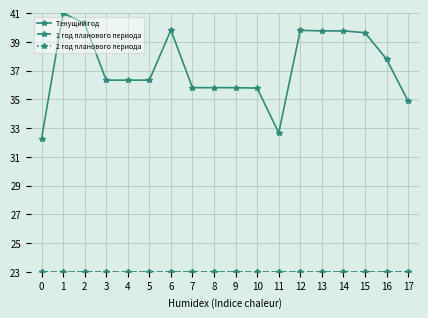

What is the average value of the 1 год планового периода series?

23.0